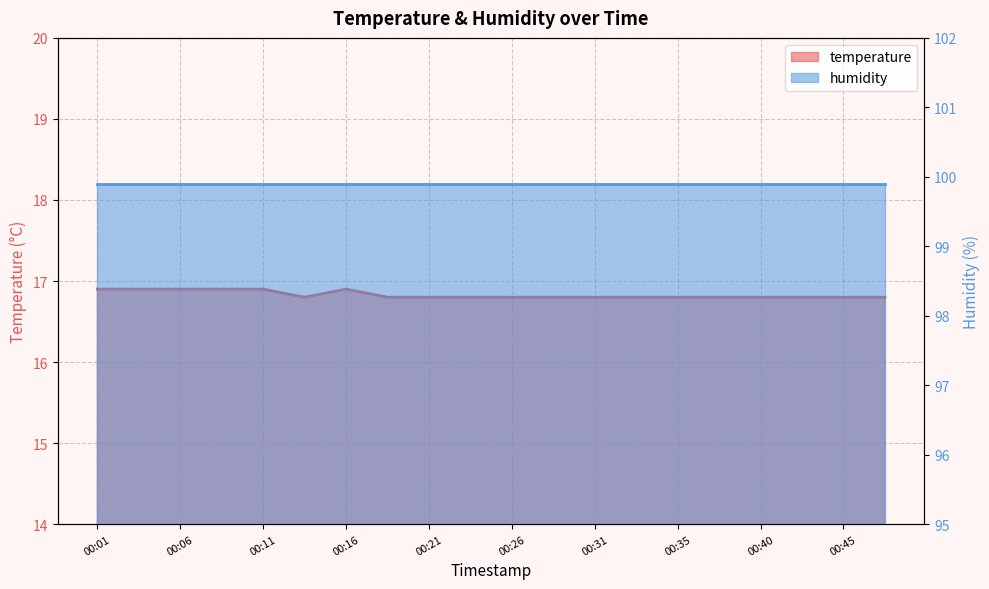

Reading left to right, transcribe all the data shown in this chart.

16.9	16.9	16.9	16.9	16.9	16.8	16.9	16.8	16.8	16.8	16.8	16.8	16.8	16.8	16.8	16.8	16.8	16.8	16.8	16.8